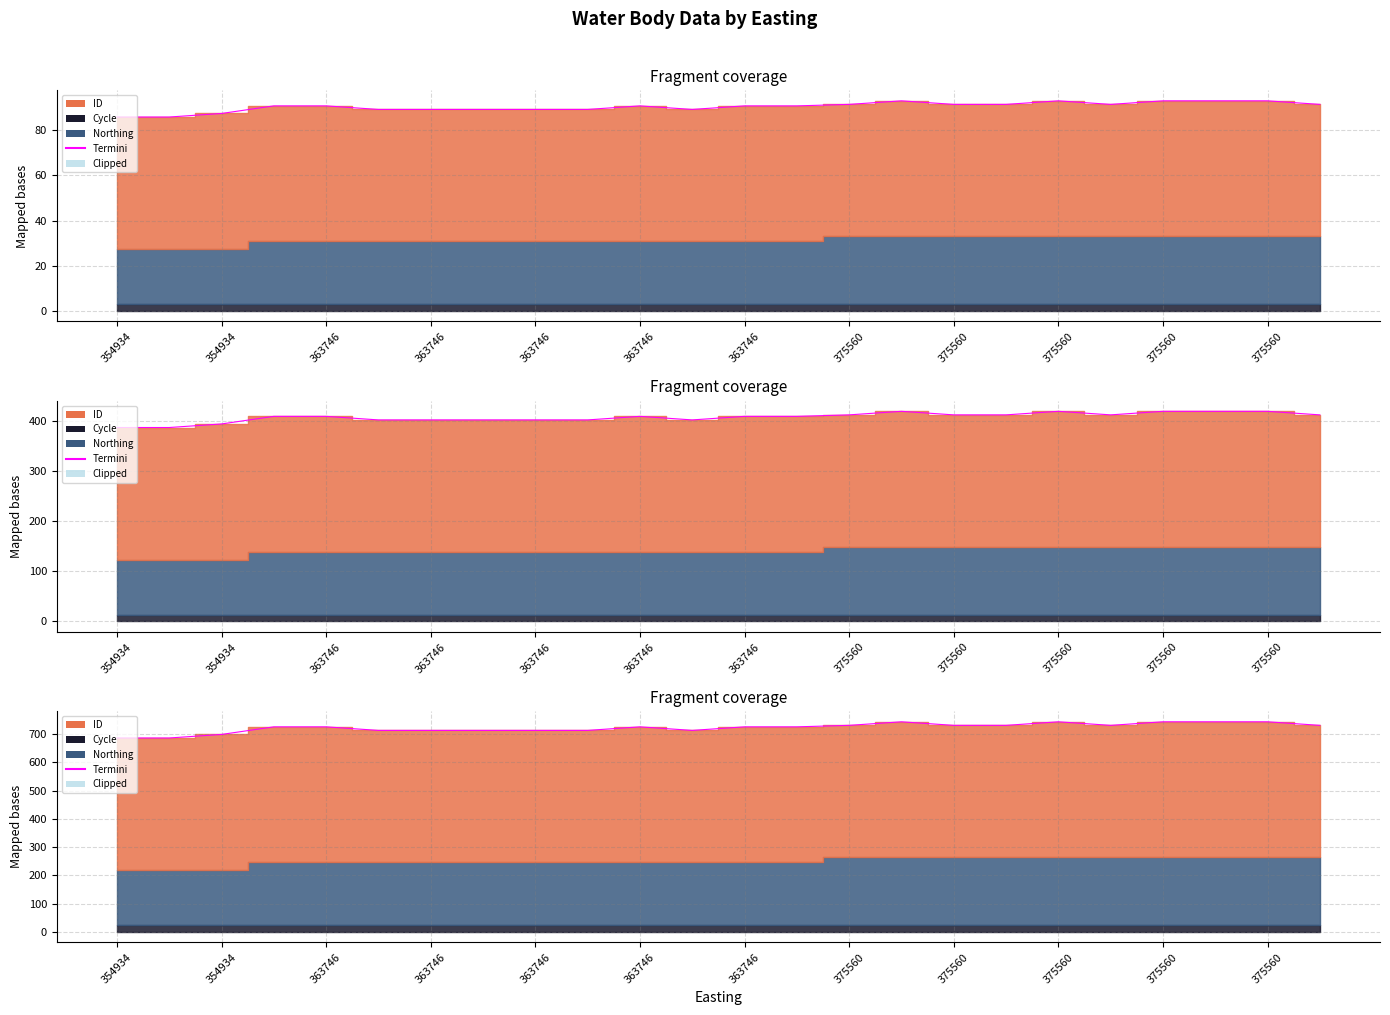

How many points are lower than both their immediate neighbors (excluding endpoints)?

6